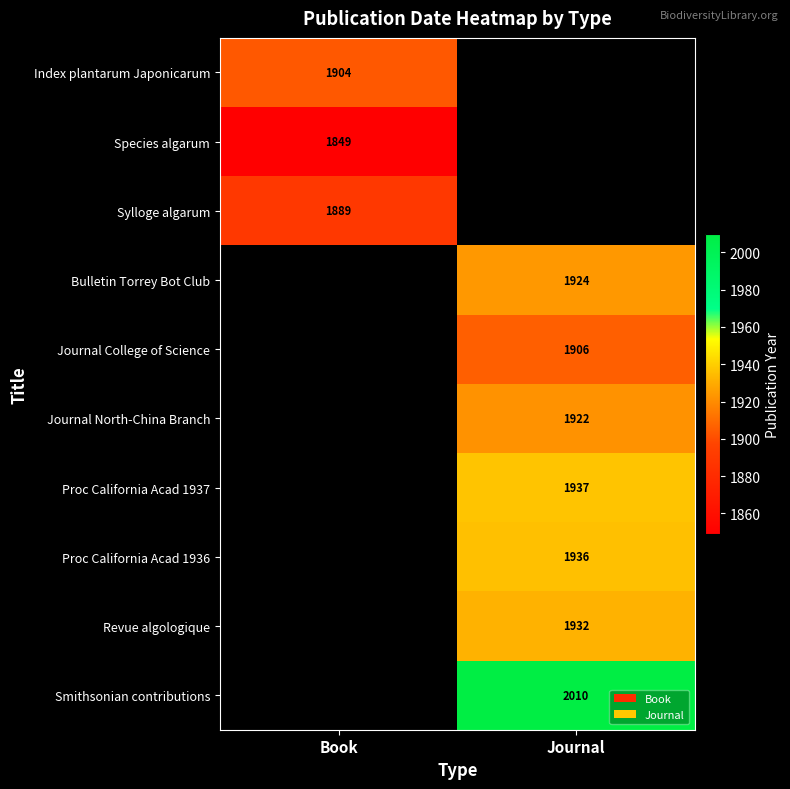

Is the value of Journal North-China Branch at Journal greater than the value of Sylloge algarum at Book?

Yes